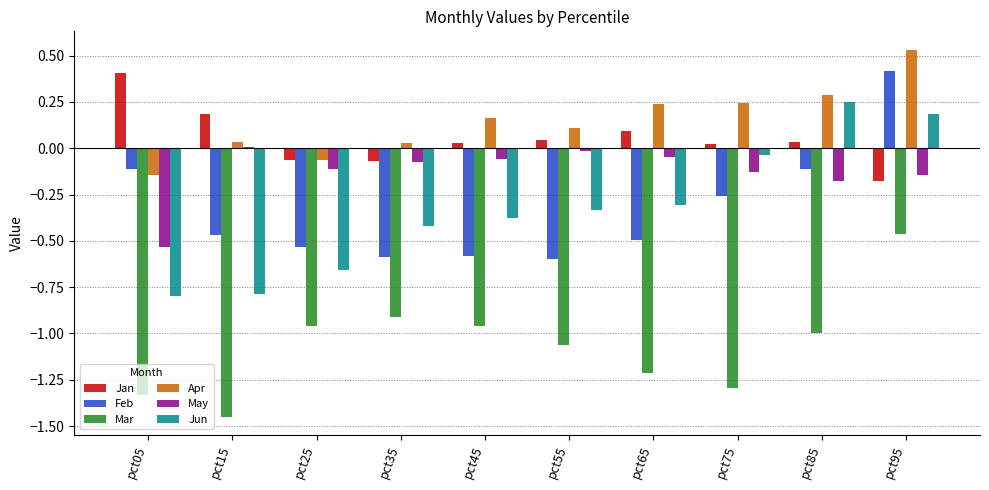

Is the value of May at pct65 greater than the value of Feb at pct15?

Yes